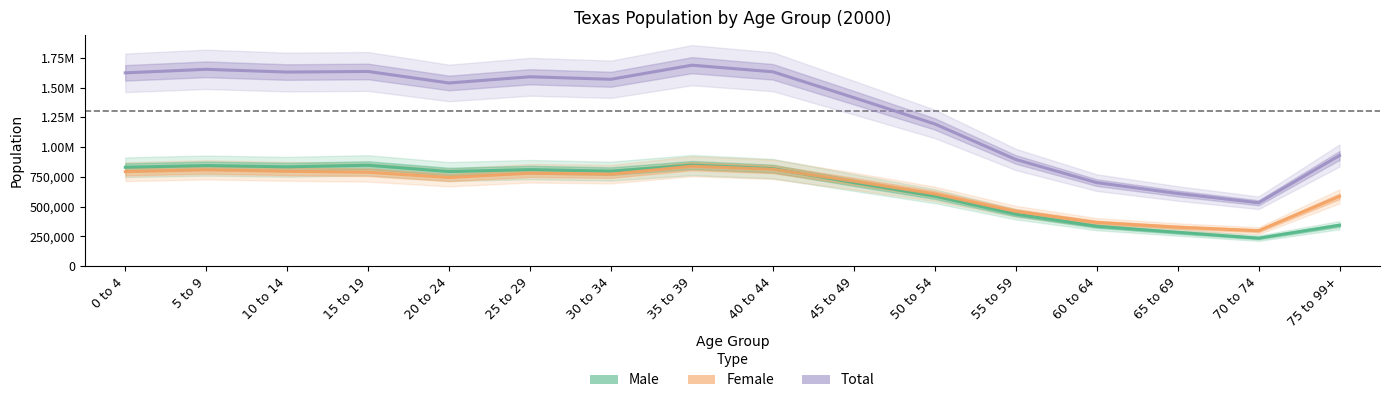

The Female series shows 366974 at 60 to 64. True or false?

True